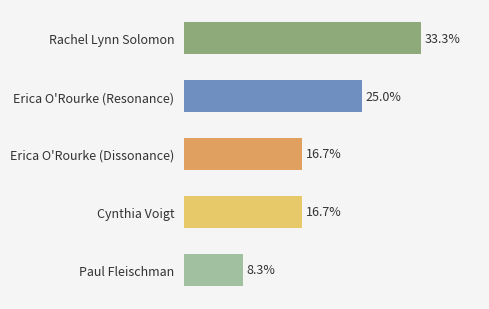

Which has a higher value, Erica O'Rourke (Resonance) or Paul Fleischman?

Erica O'Rourke (Resonance)